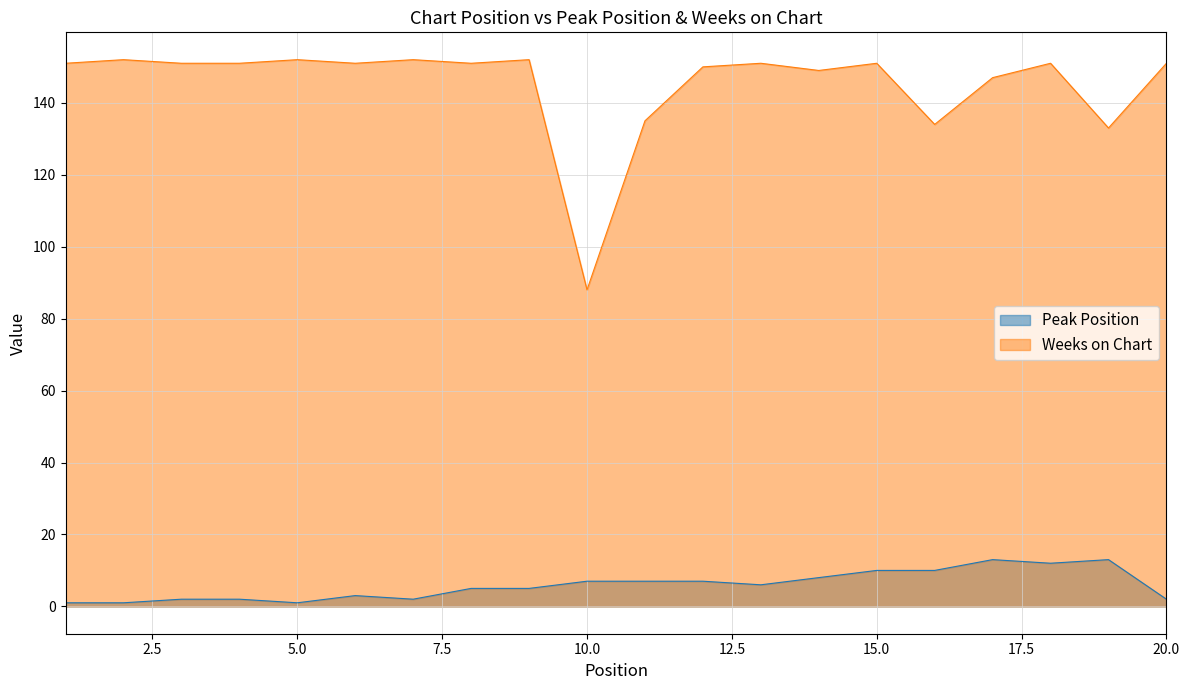

How many values in the Peak Position series exceed 6?

9